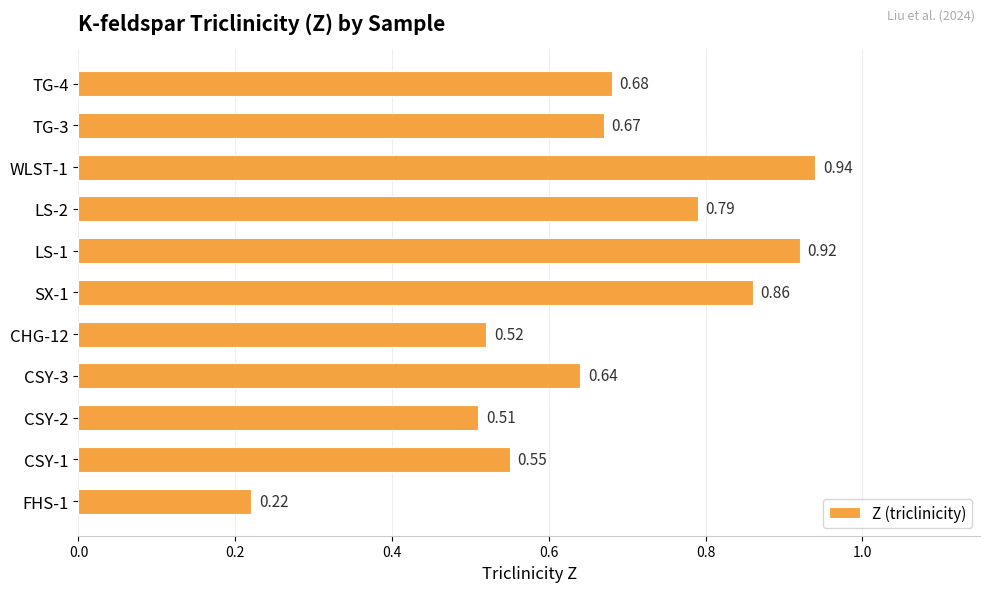

What is the difference between the values at LS-1 and CHG-12?

0.4